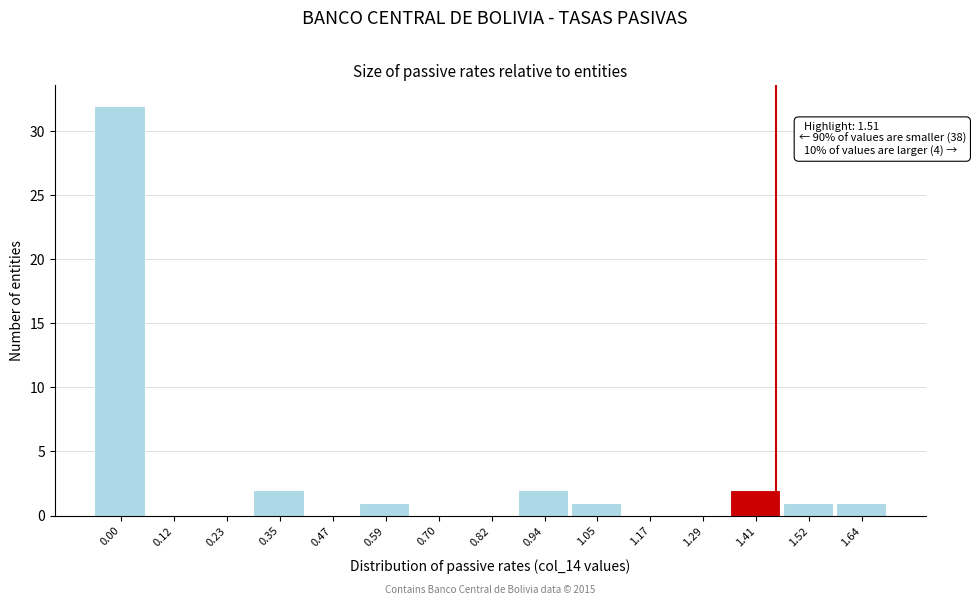

Reading left to right, extract all data points from this chart.

0.00=32	0.12=0	0.23=0	0.35=2	0.47=0	0.59=1	0.70=0	0.82=0	0.94=2	1.05=1	1.17=0	1.29=0	1.41=2	1.52=1	1.64=1